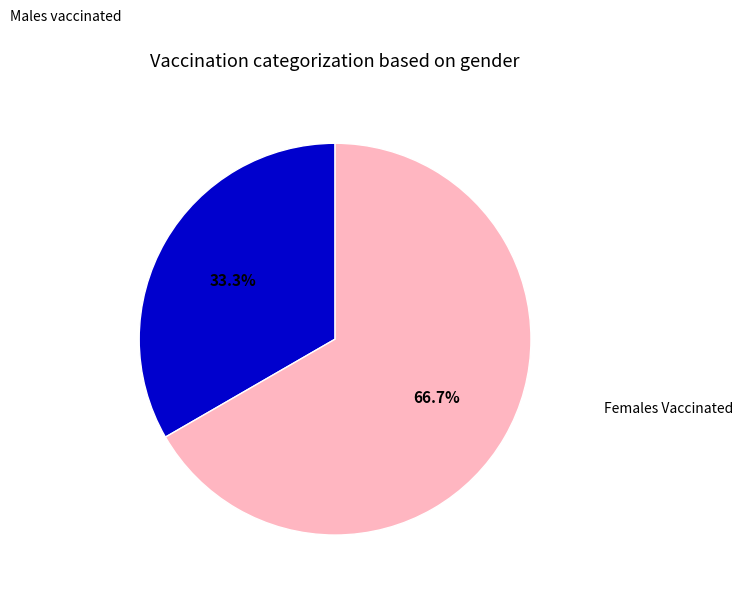

Does any single category account for the majority?

Yes